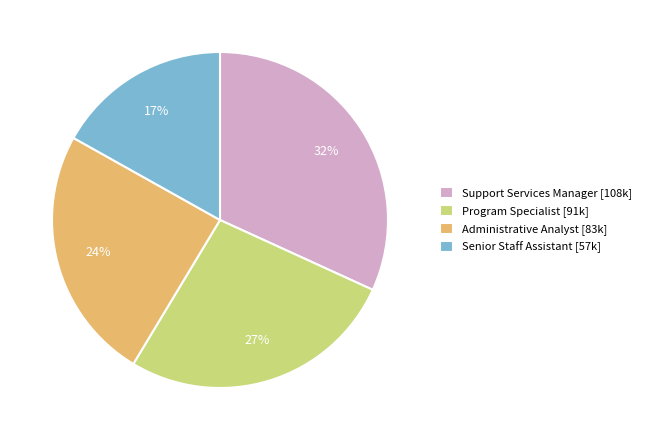

Which slice is the smallest?

Senior Staff Assistant